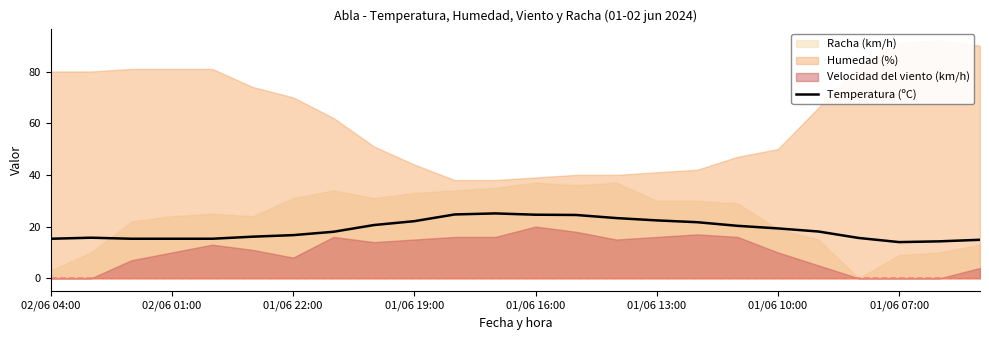

True or false: Temperatura (ºC) has a value of 19.3 at 01/06 10:00.

True